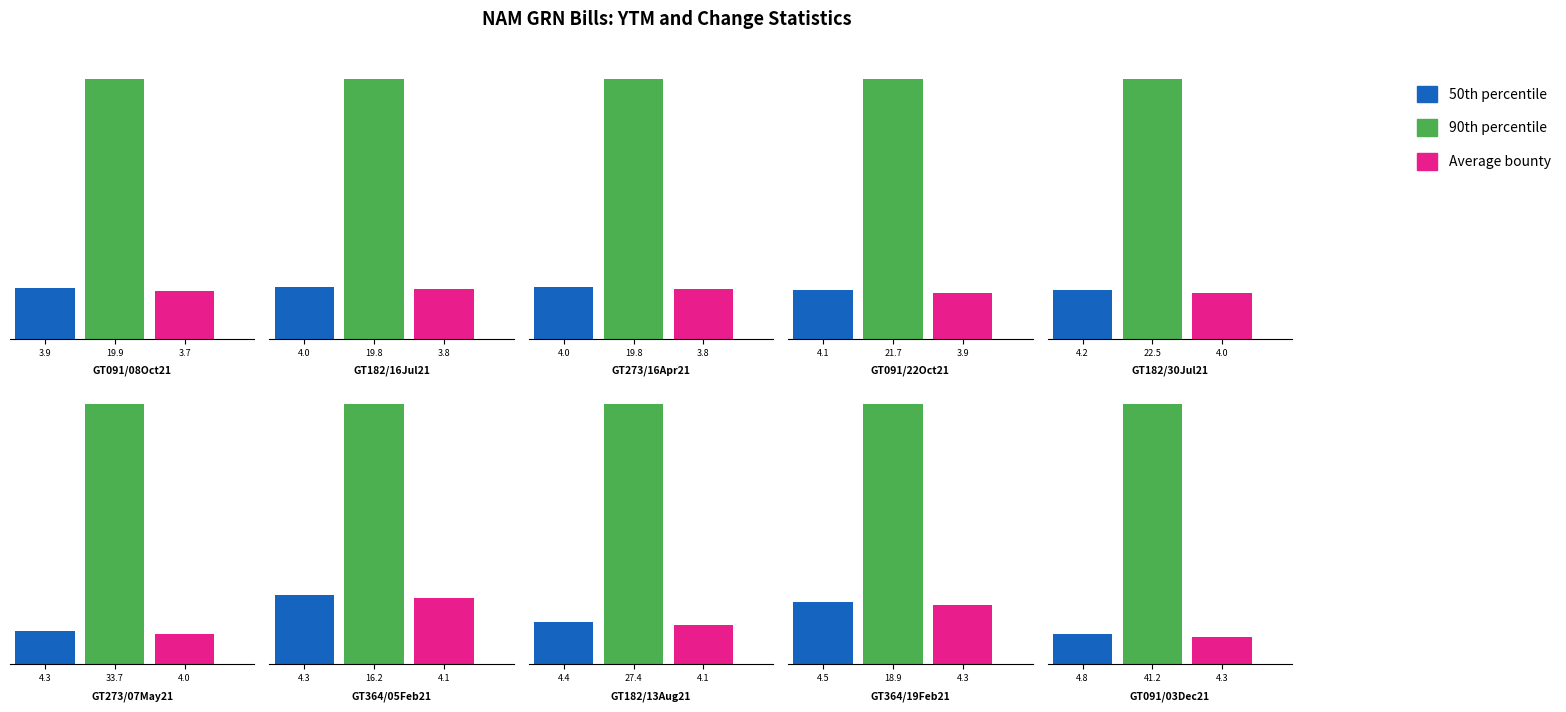

Is the value of 90th percentile at GT364/05Feb21 greater than the value of 50th percentile at GT273/16Apr21?

Yes